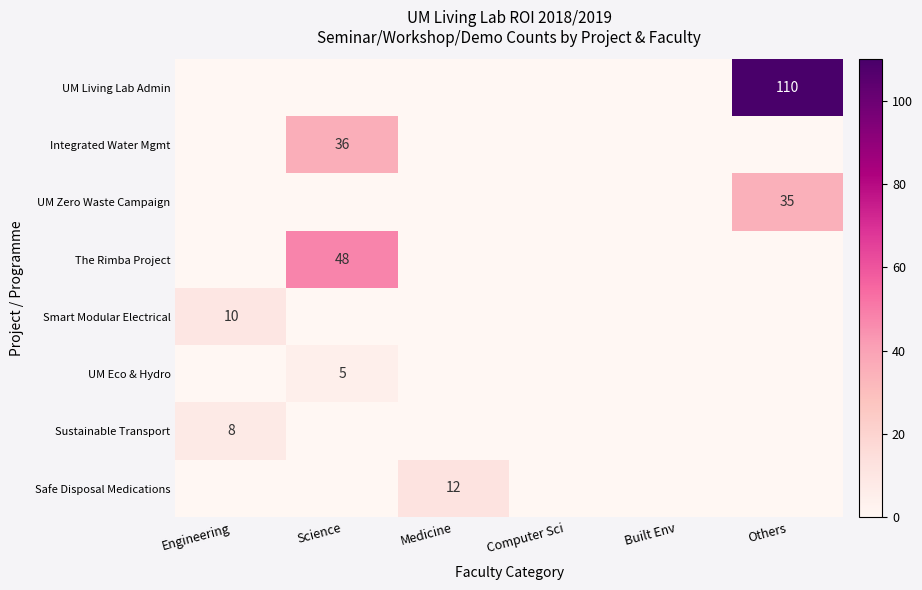

True or false: Smart Modular Electrical has a value of 10 at Engineering.

True